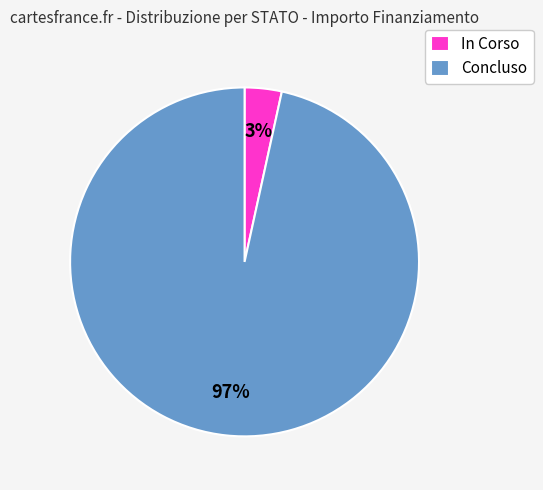

Which category has the biggest portion of the pie?

Concluso